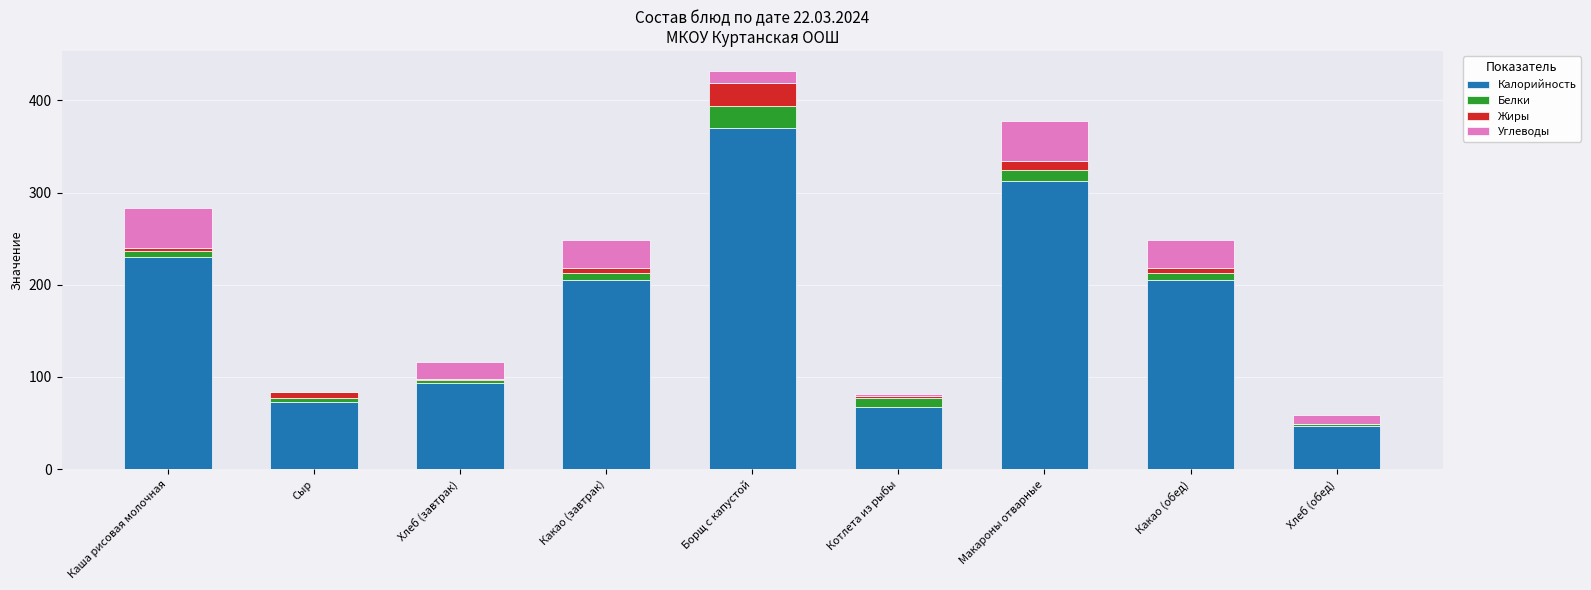

True or false: Калорийность has a value of 205.1 at Какао (завтрак).

True